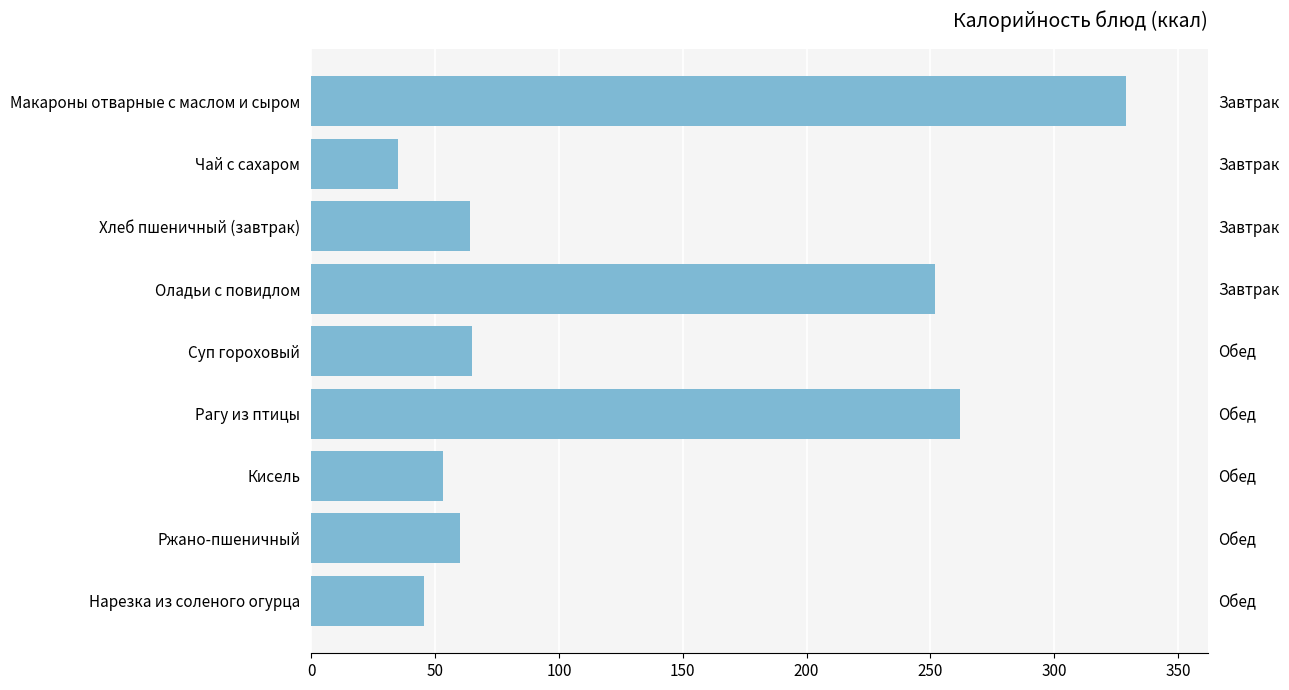

Which label corresponds to the largest value in the chart?

Макароны отварные с маслом и сыром